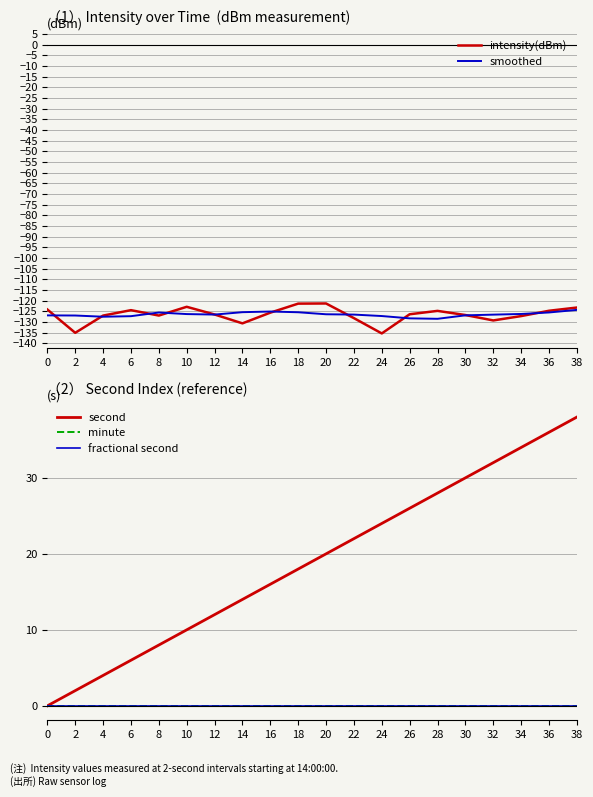

Which label corresponds to the smallest value in the chart?

24